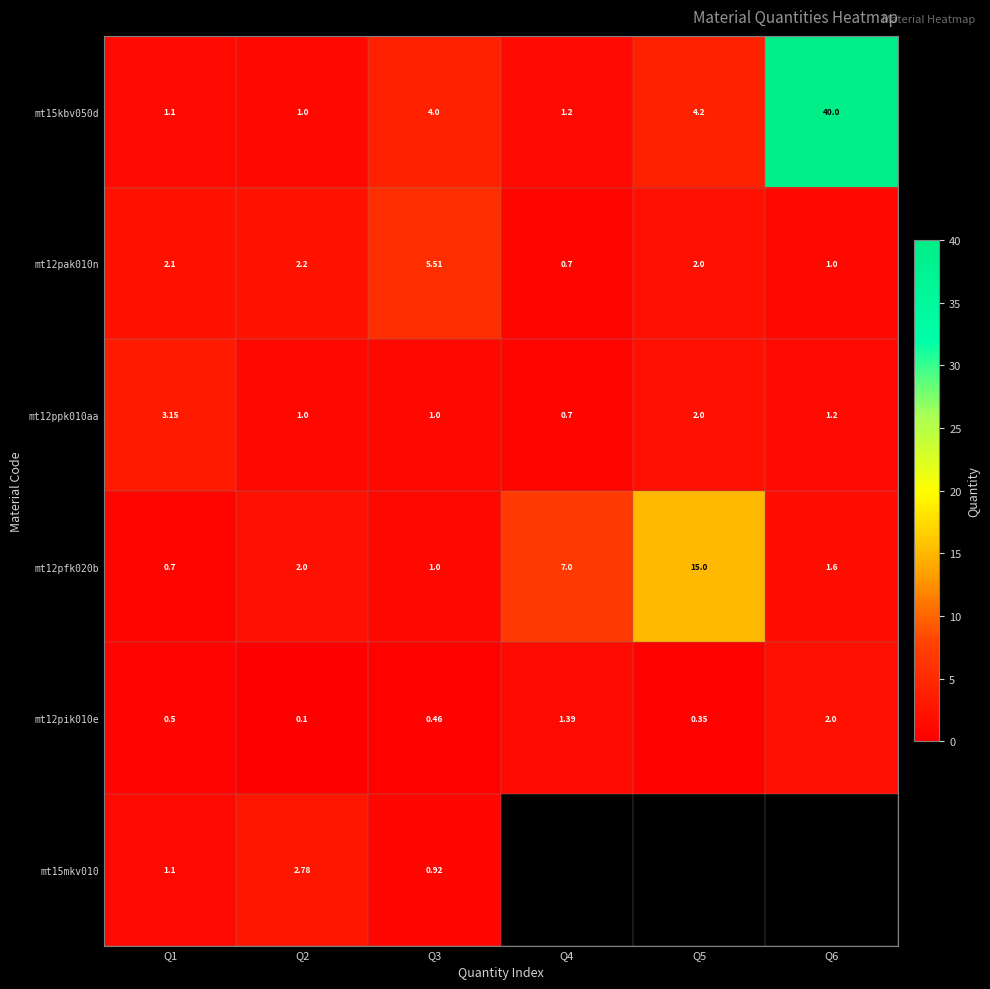

Rank the categories by mt12pik010e value from lowest to highest.

Q2, Q5, Q3, Q1, Q4, Q6